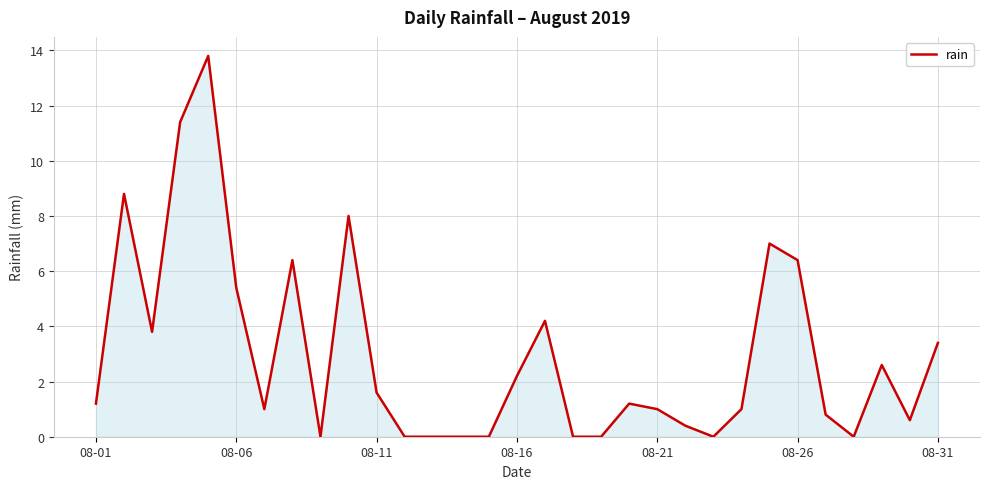

What is the difference between the maximum and minimum values?

13.8